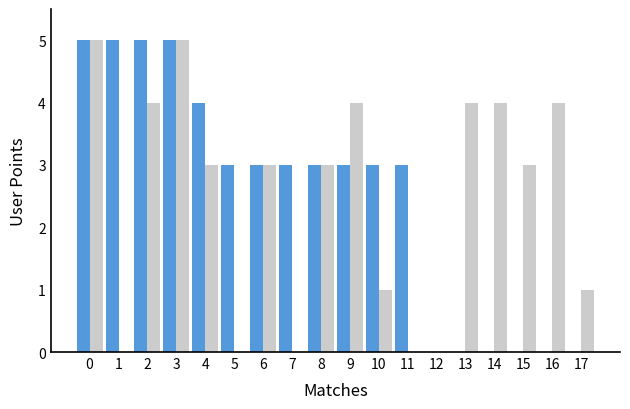

How many distinct data groups are displayed?

2